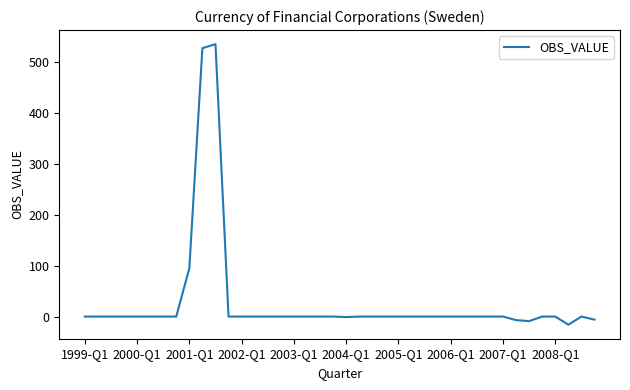

What is the smallest value displayed?

-16